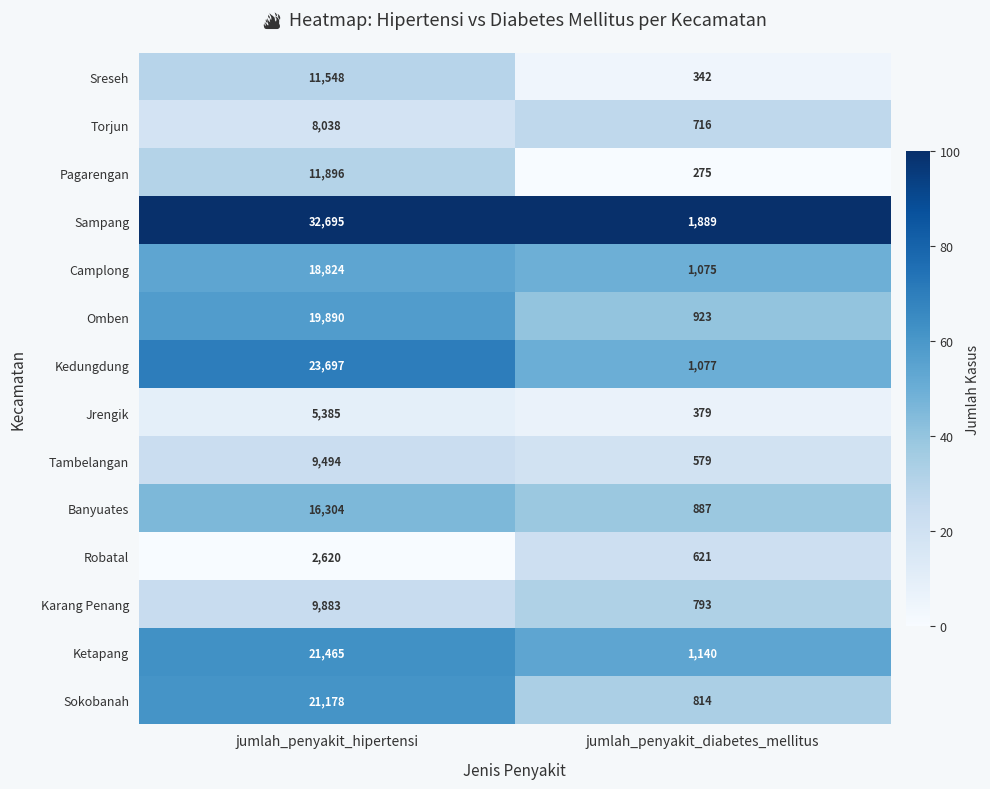

How many categories are shown in the chart?

2